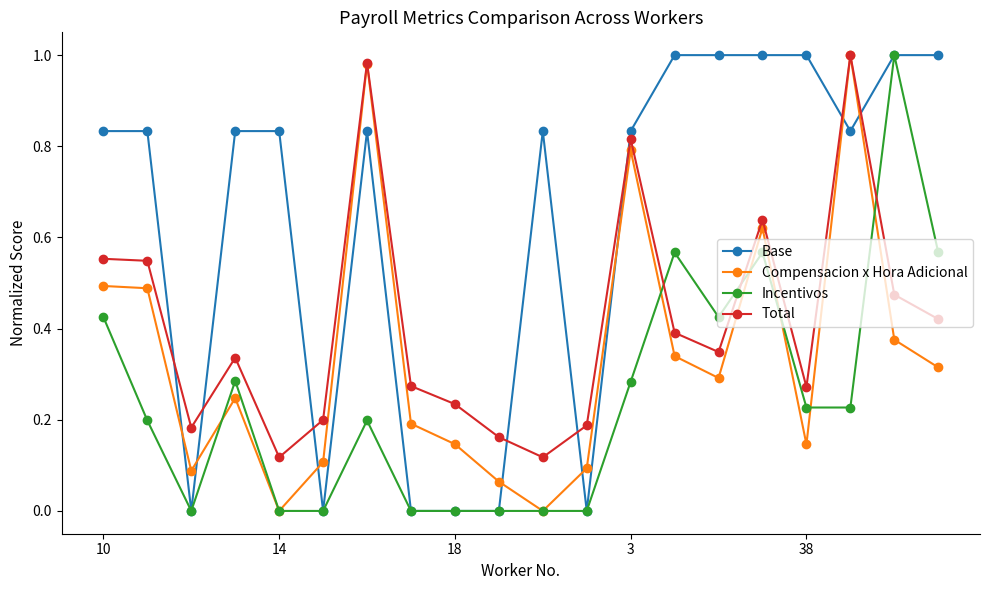

Rank the series by their average value, from highest to lowest.

Base, Total, Compensacion x Hora Adicional, Incentivos